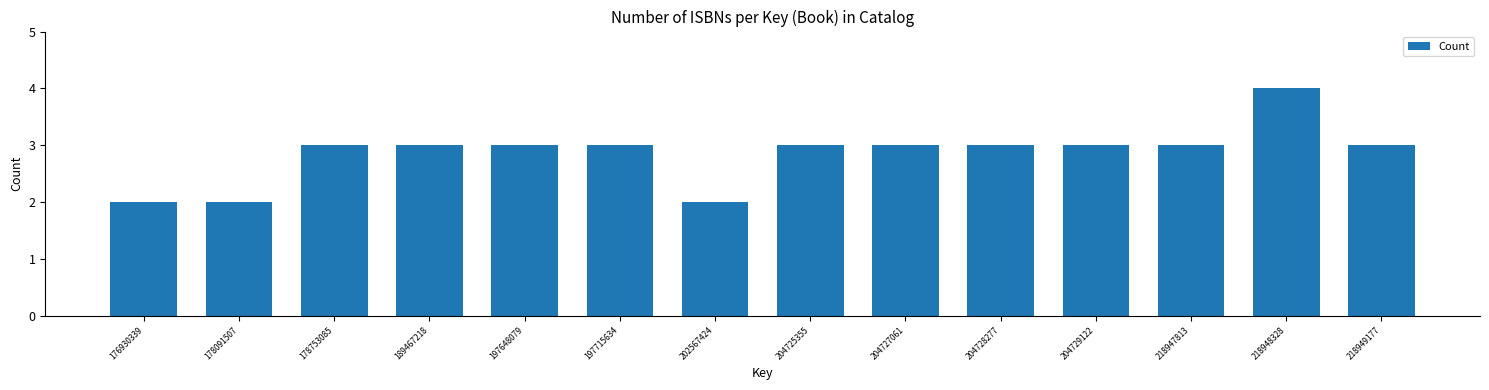

Reading left to right, what are all the values shown in this chart?

176930339=2	178091507=2	178753085=3	189467218=3	197648079=3	197715634=3	202567424=2	204725355=3	204727061=3	204728277=3	204729122=3	218947813=3	218948328=4	218949177=3